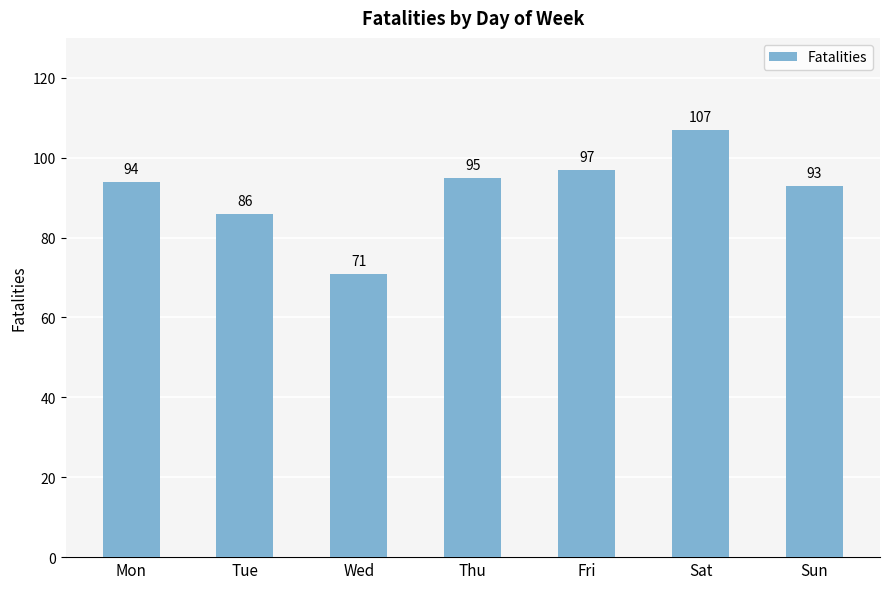

The chart shows a value of 94 at Wed. True or false?

False